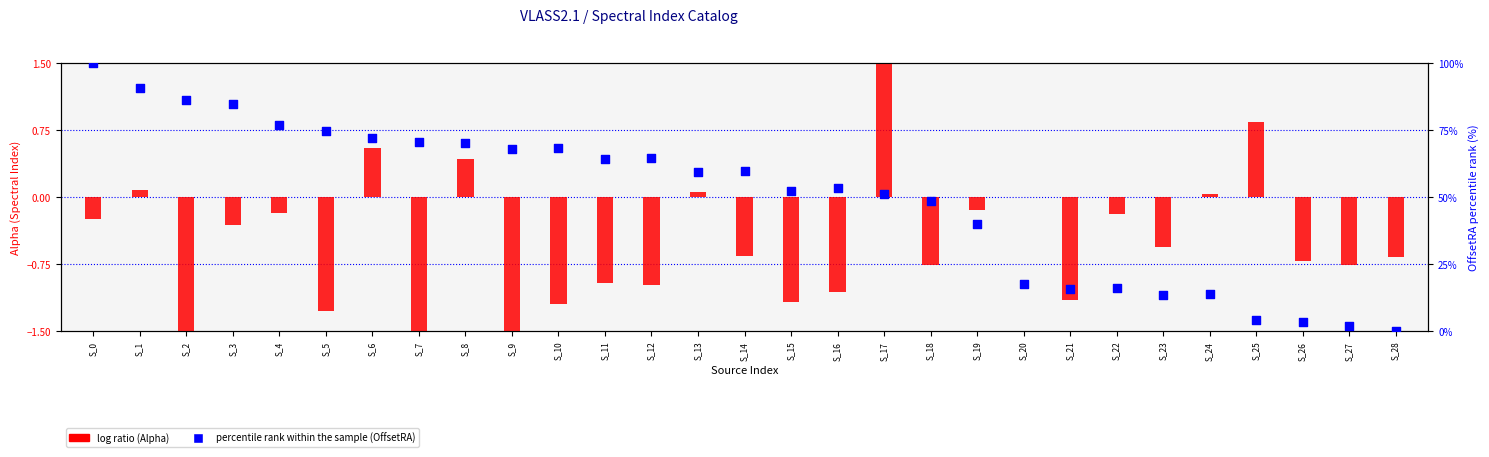

Which series contains the lowest Y value?

log ratio